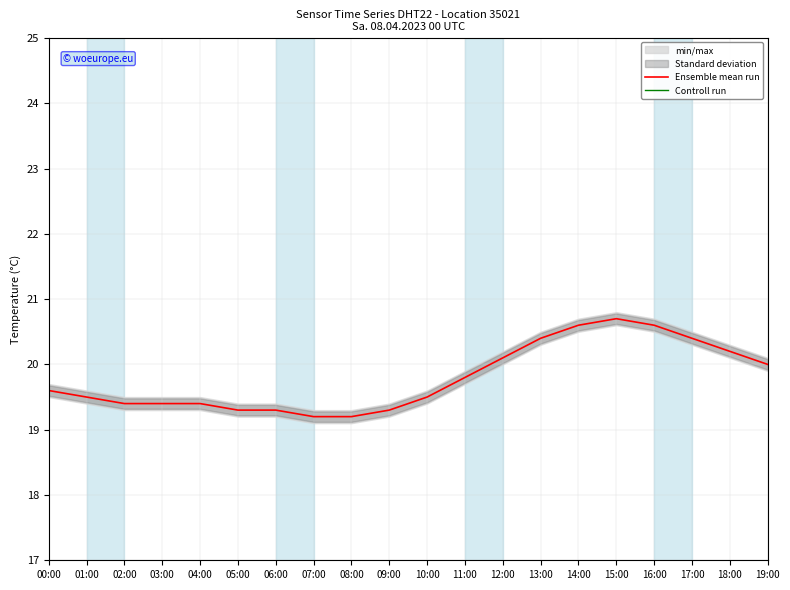

True or false: Controll run has a value of 47.9 at 02:00.

False